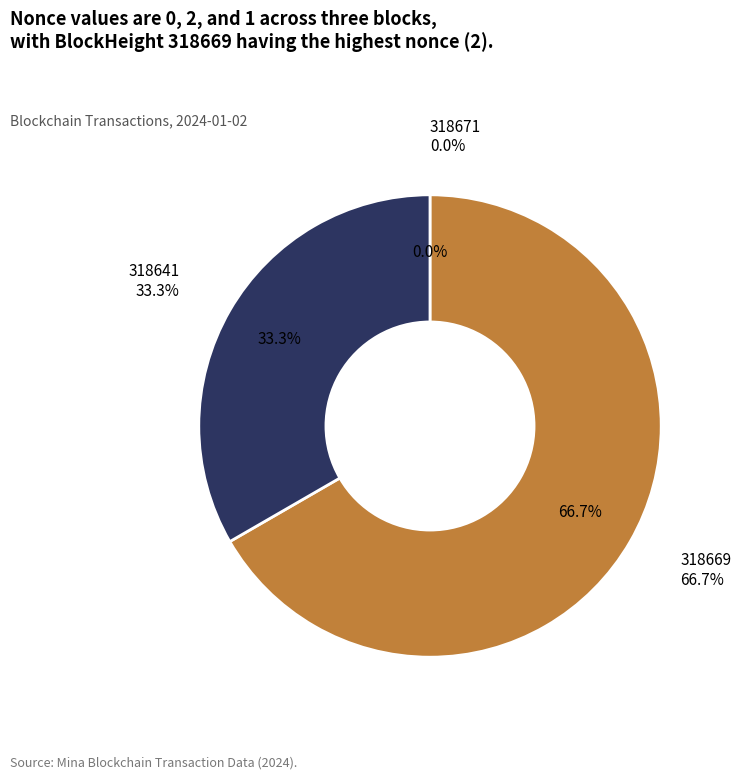

Is it true that 318641 is 33% of the pie?

True